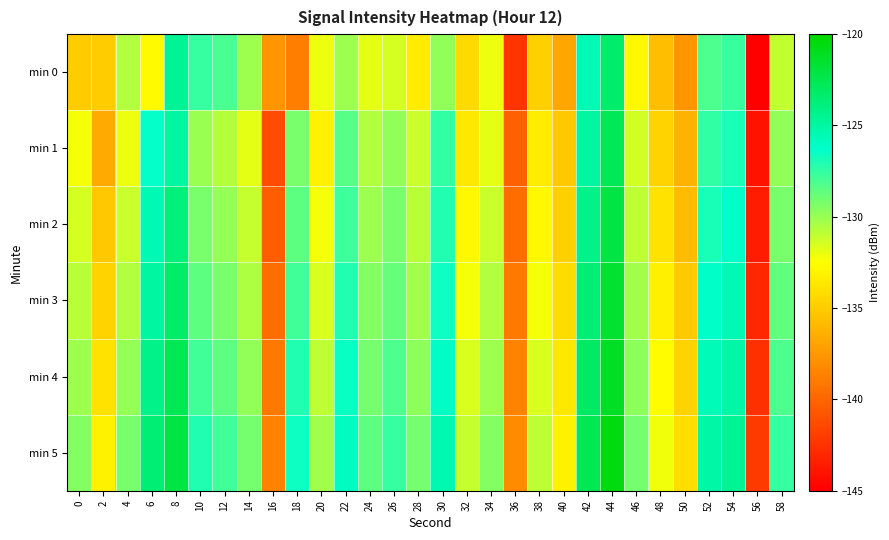

Reading left to right, list all the values displayed in this chart.

min 0: 0=-135.0	2=-135.0	4=-130.6	6=-132.8	8=-124.7	10=-127.6	12=-128.1	14=-130.1	16=-137.6	18=-138.8	20=-132.1	22=-130.1	24=-131.9	26=-131.5	28=-133.5	30=-129.8	32=-134.3	34=-132.0	36=-142.4	38=-134.8	40=-136.8	42=-125.6	44=-123.3	46=-132.9	48=-135.7	50=-137.6	52=-128.1	54=-127.7	56=-145.4	58=-131.0
min 1: 0=-132.3	2=-136.7	4=-132.1	6=-126.4	8=-124.9	10=-130.0	12=-130.7	14=-131.9	16=-141.3	18=-129.2	20=-133.1	22=-128.3	24=-130.6	26=-129.8	28=-131.2	30=-127.5	32=-133.7	34=-131.9	36=-140.1	38=-133.4	40=-135.2	42=-124.9	44=-122.7	46=-131.3	48=-134.6	50=-136.2	52=-127.5	54=-126.9	56=-144.1	58=-129.8
min 2: 0=-131.4	2=-135.2	4=-131.2	6=-125.6	8=-123.9	10=-129.2	12=-129.9	14=-131.1	16=-140.3	18=-128.6	20=-132.2	22=-127.8	24=-130.1	26=-129.2	28=-130.8	30=-127.1	32=-132.9	34=-131.2	36=-139.7	38=-132.9	40=-134.8	42=-124.2	44=-122.1	46=-130.9	48=-133.9	50=-135.8	52=-126.9	54=-126.2	56=-143.6	58=-129.2
min 3: 0=-130.8	2=-134.6	4=-130.6	6=-124.9	8=-123.2	10=-128.6	12=-129.2	14=-130.4	16=-139.7	18=-127.9	20=-131.6	22=-127.1	24=-129.6	26=-128.8	28=-130.2	30=-126.6	32=-132.2	34=-130.6	36=-139.1	38=-132.2	40=-134.2	42=-123.7	44=-121.6	46=-130.2	48=-133.2	50=-135.1	52=-126.2	54=-125.6	56=-143.1	58=-128.7
min 4: 0=-130.1	2=-133.9	4=-129.9	6=-124.2	8=-122.6	10=-127.9	12=-128.6	14=-129.8	16=-139.1	18=-127.1	20=-130.9	22=-126.5	24=-129.1	26=-128.1	28=-129.7	30=-126.1	32=-131.6	34=-130.1	36=-138.6	38=-131.6	40=-133.7	42=-123.1	44=-121.1	46=-129.7	48=-132.7	50=-134.6	52=-125.7	54=-125.1	56=-142.6	58=-128.1
min 5: 0=-129.6	2=-133.1	4=-129.2	6=-123.6	8=-122.1	10=-127.1	12=-127.9	14=-129.1	16=-138.6	18=-126.6	20=-130.2	22=-125.9	24=-128.6	26=-127.6	28=-129.1	30=-125.5	32=-131.1	34=-129.6	36=-138.1	38=-130.9	40=-133.1	42=-122.6	44=-120.6	46=-129.1	48=-132.1	50=-134.1	52=-125.1	54=-124.6	56=-142.1	58=-127.6